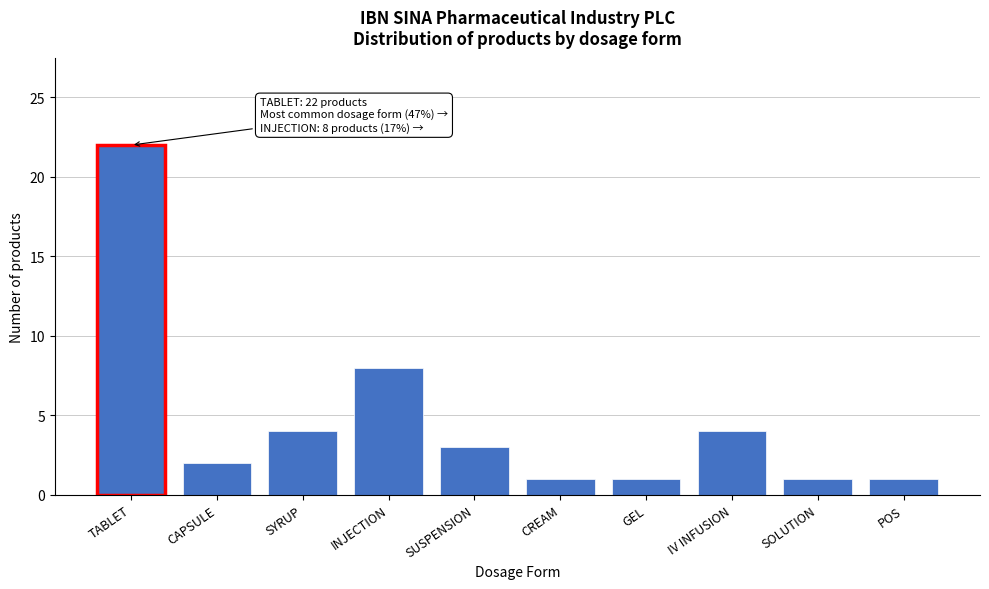

Reading left to right, what are all the values shown in this chart?

TABLET=22	CAPSULE=2	SYRUP=4	INJECTION=8	SUSPENSION=3	CREAM=1	GEL=1	IV INFUSION=4	SOLUTION=1	POS=1